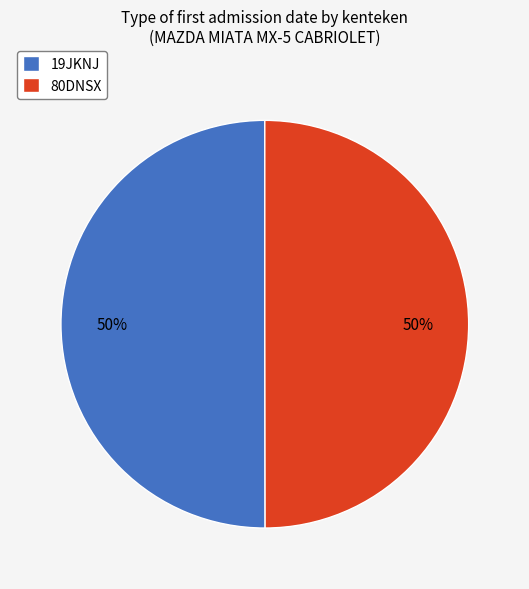

Count the number of slices in the pie.

2